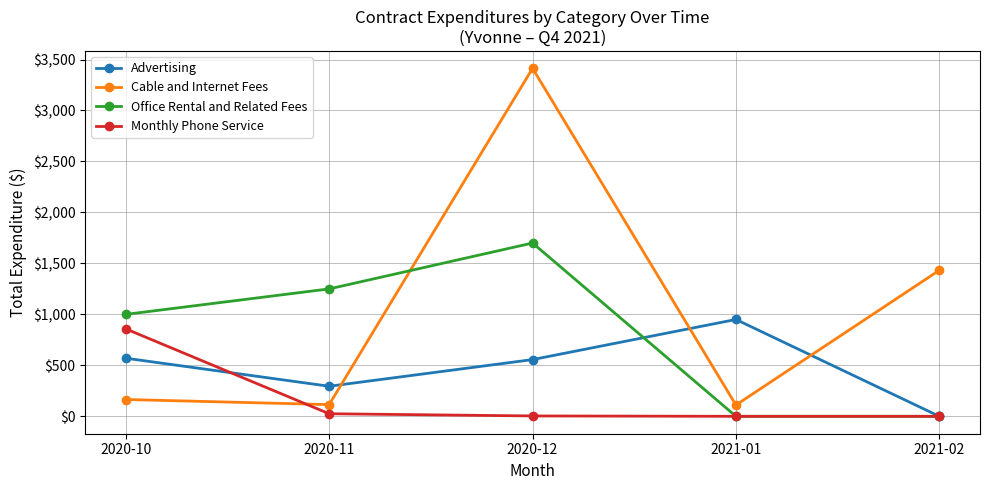

What is the highest value of the Advertising series?

950.0